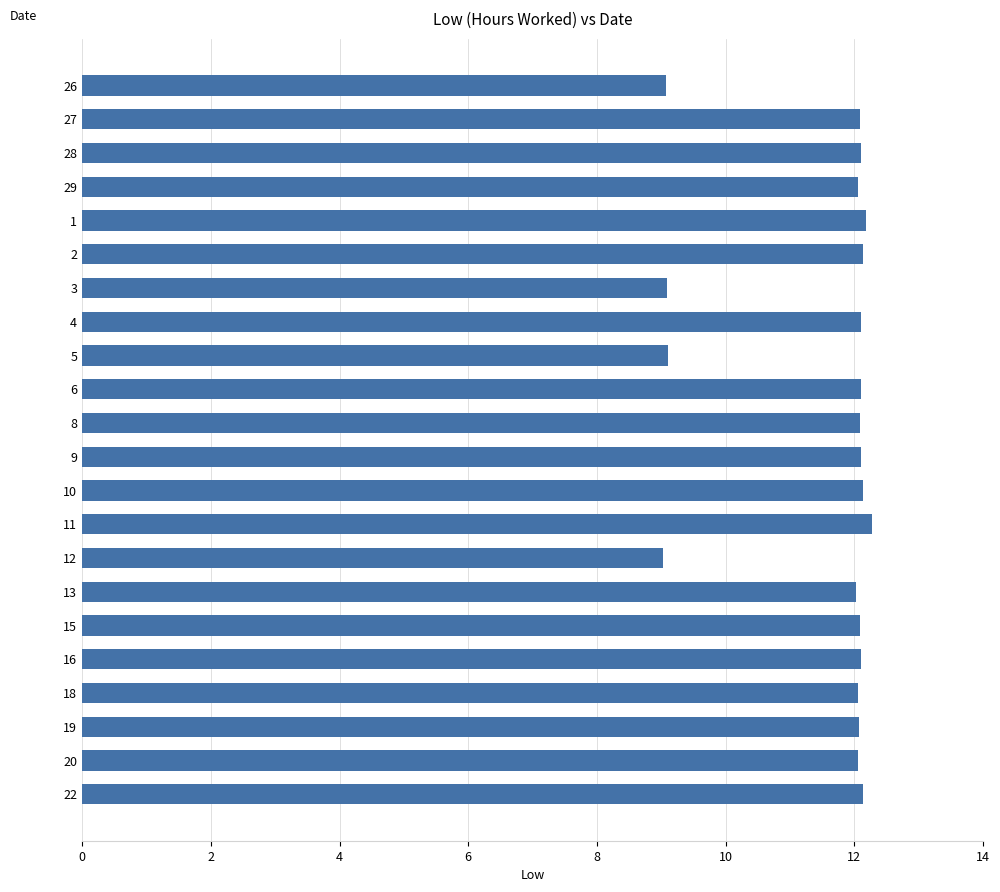

Are the bars horizontal?

Yes